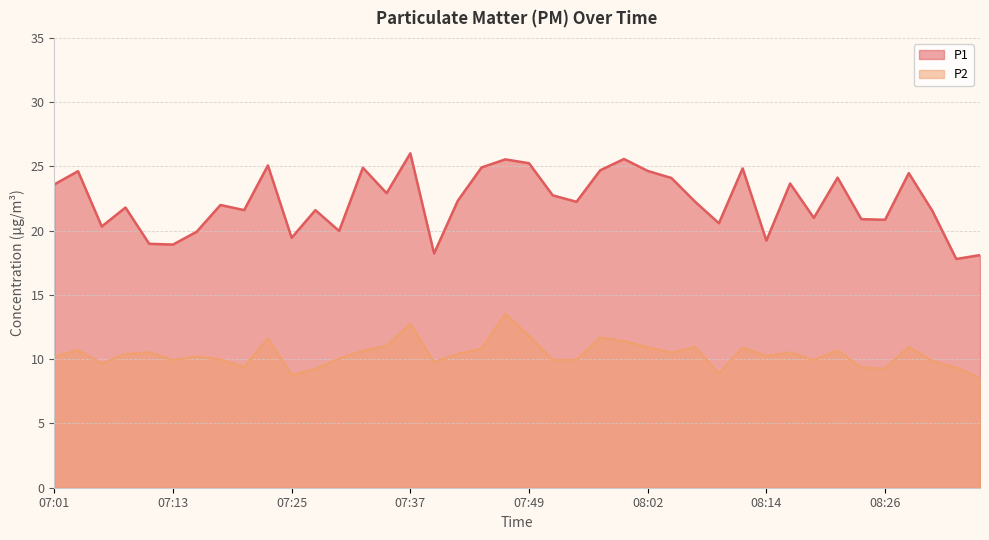

What is the difference between the P2 values at 08:09 and 07:57?

2.8